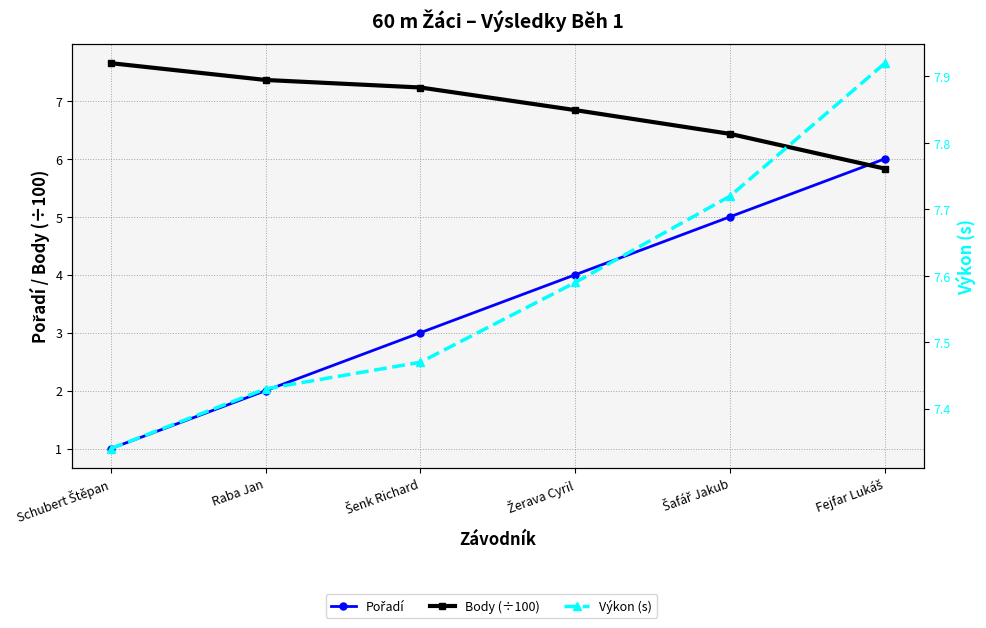

What is the value of the Body (÷100) point at the 3rd from the left?

7.2